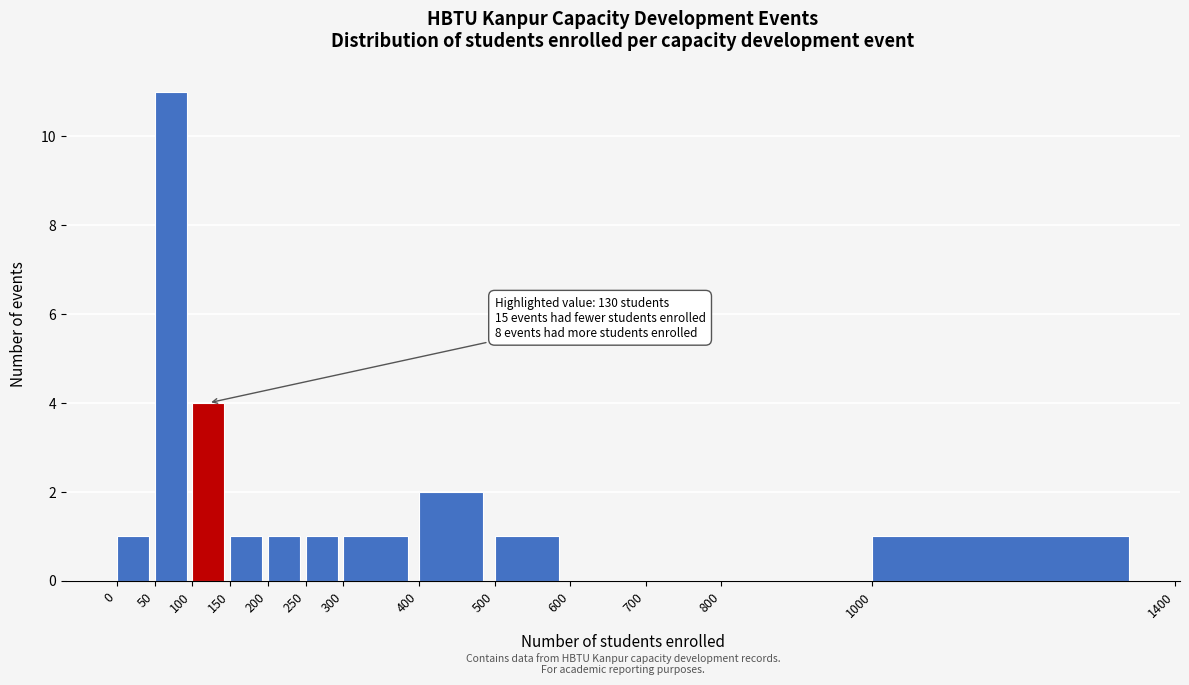

Which range on the x-axis has the tallest bar?

50 to 100